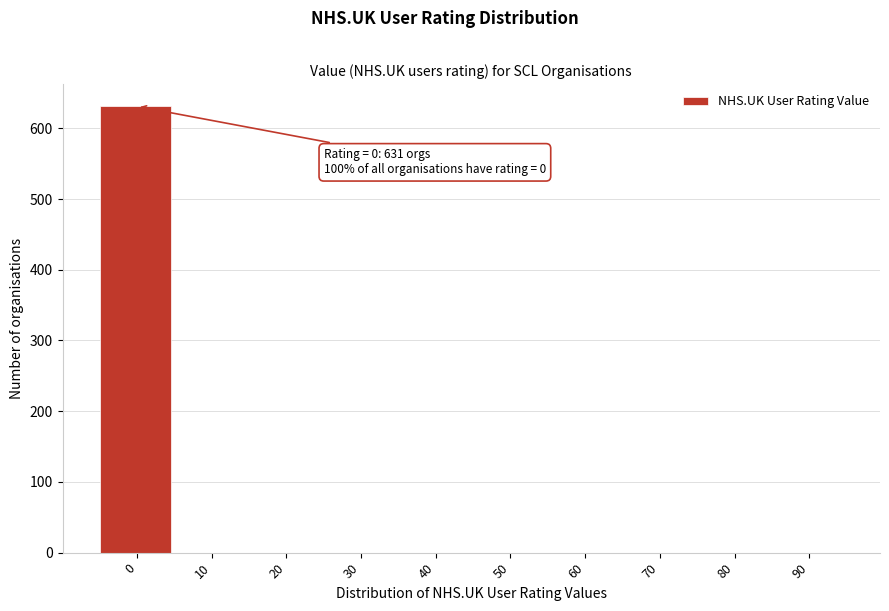

Reading left to right, transcribe all the data shown in this chart.

0=631	10=0	20=0	30=0	40=0	50=0	60=0	70=0	80=0	90=0